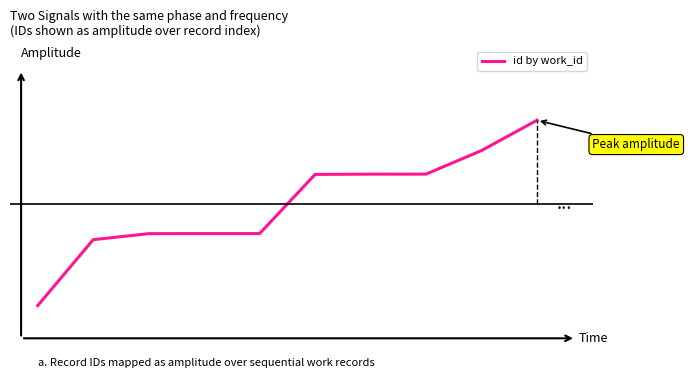

Does the chart display data point markers on the line(s)?

No